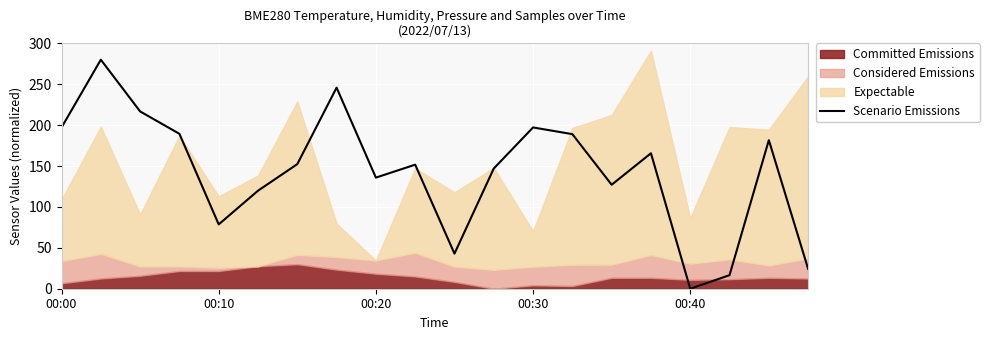

What is the highest value of the Scenario Emissions series?

280.0